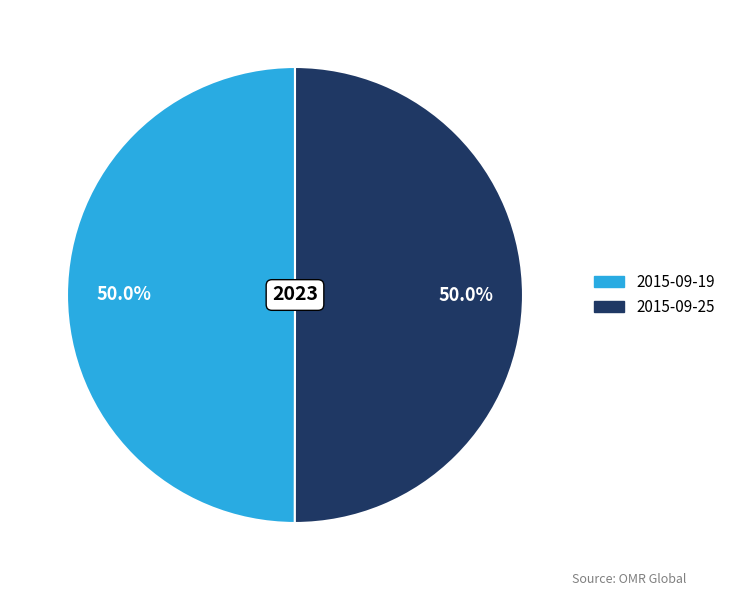

How many segments does this pie chart have?

2